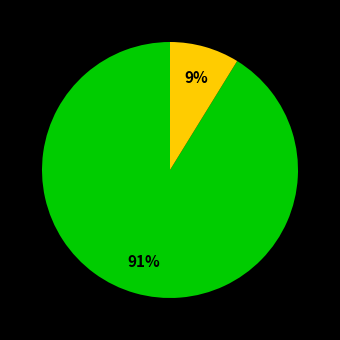

To the nearest percent, what is the difference between the largest and smallest slice percentages?

91%